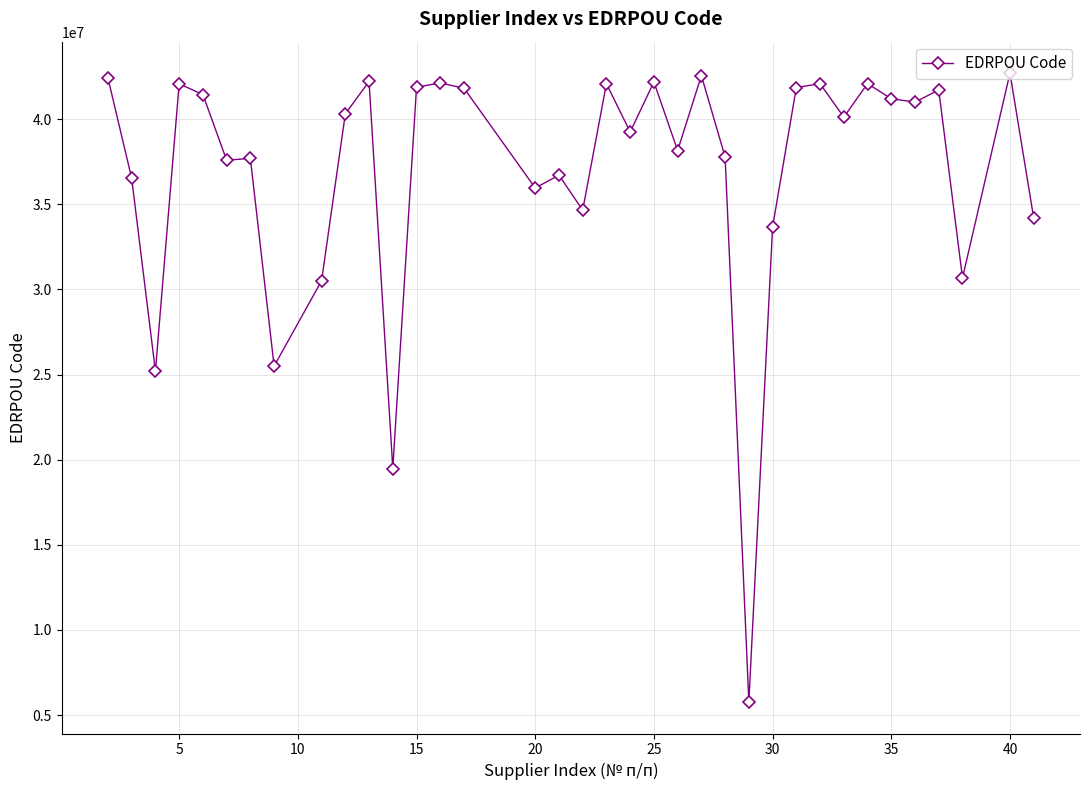

What is the greatest value displayed?

42709752